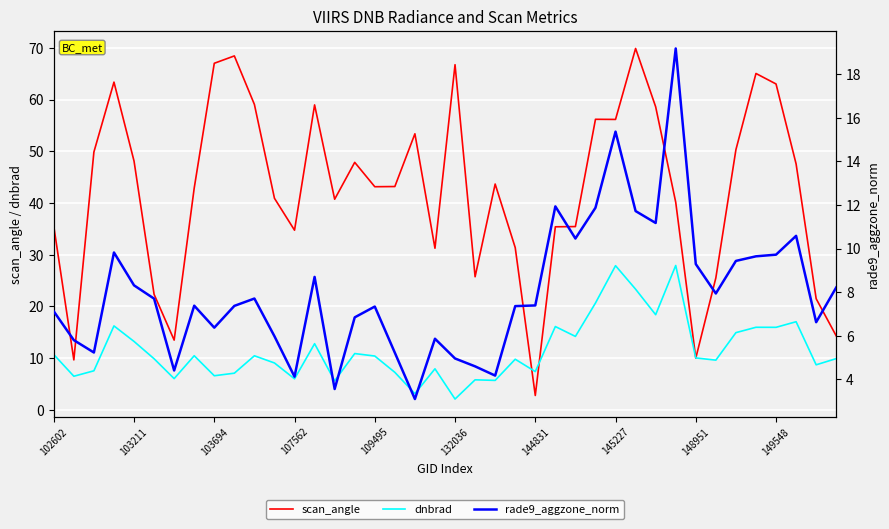

At how many categories does at least one series exceed 48?

16